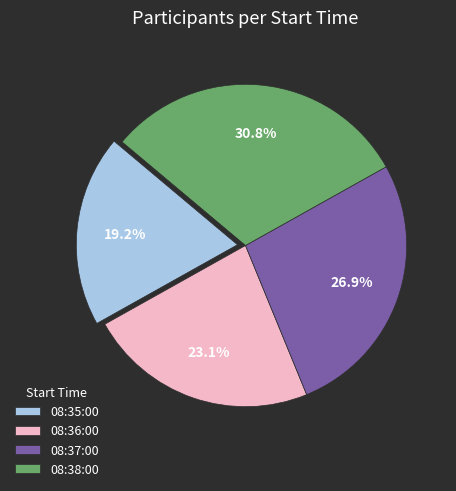

Which slice is the largest?

08:38:00